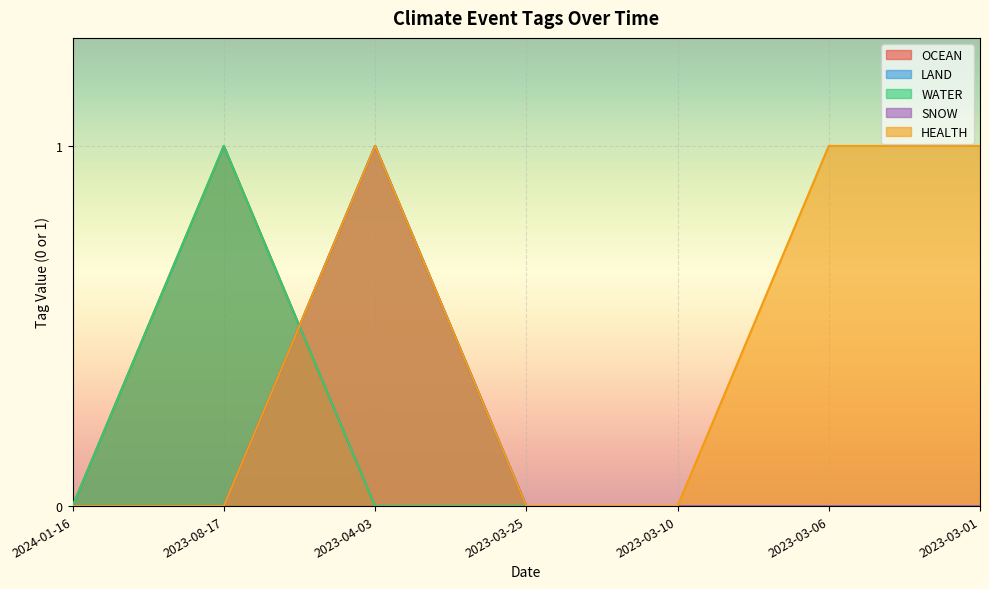

List the labels in order of WATER value, largest first.

2023-08-17, 2024-01-16, 2023-04-03, 2023-03-25, 2023-03-10, 2023-03-06, 2023-03-01